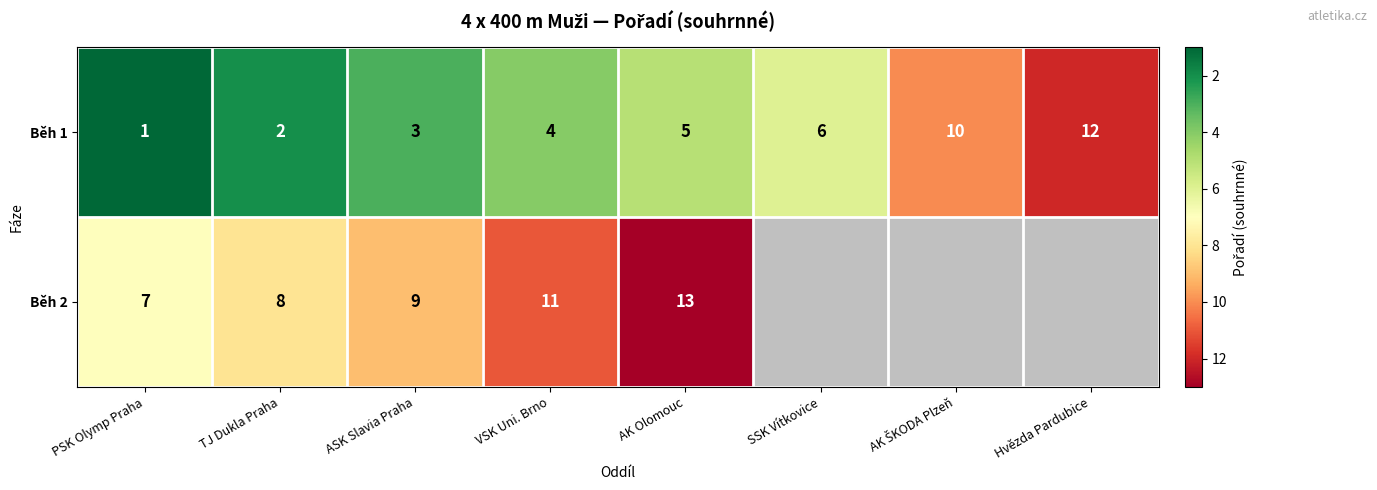

How many categories are shown in the chart?

8